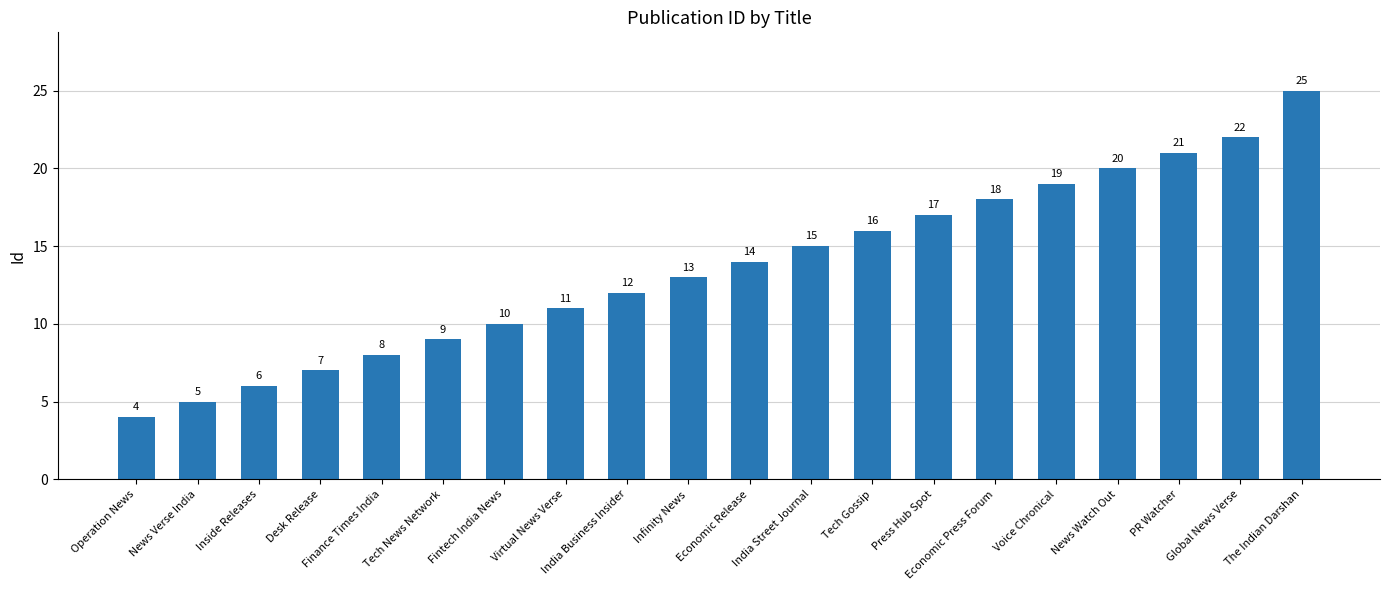

What is the maximum value shown in the chart?

25